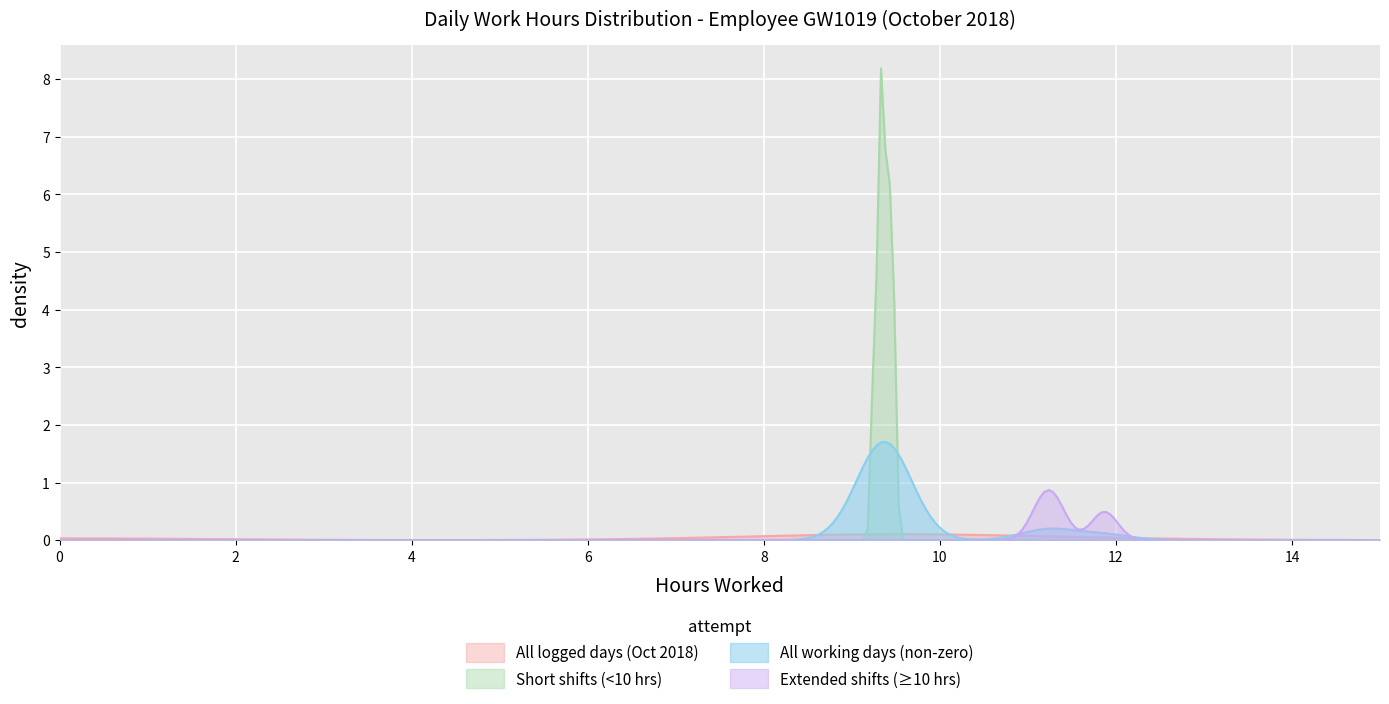

Which has a higher value, 21 or 7?

21